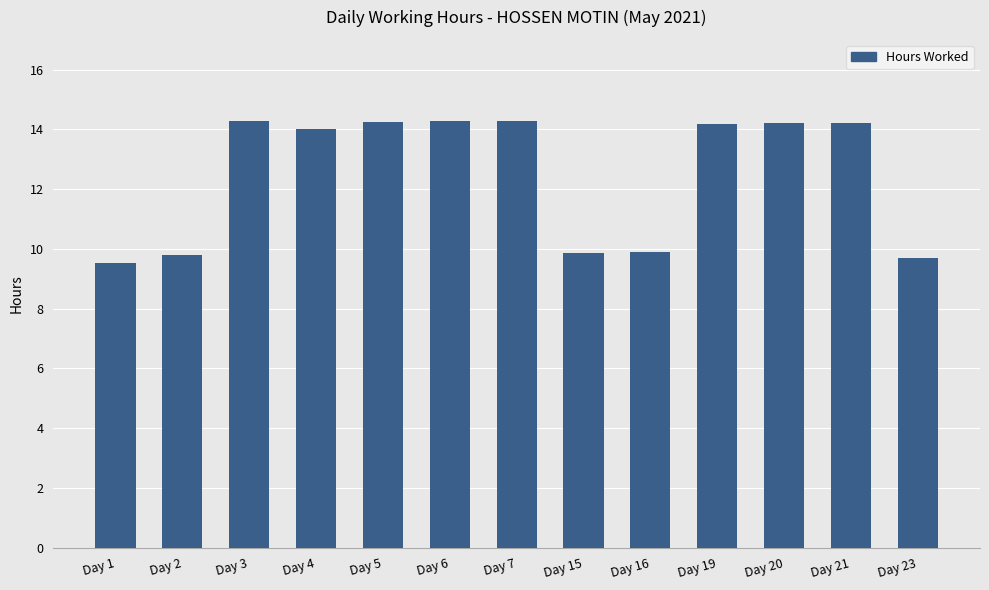

What is the ratio of the value at Day 23 to the value at Day 4?

0.7